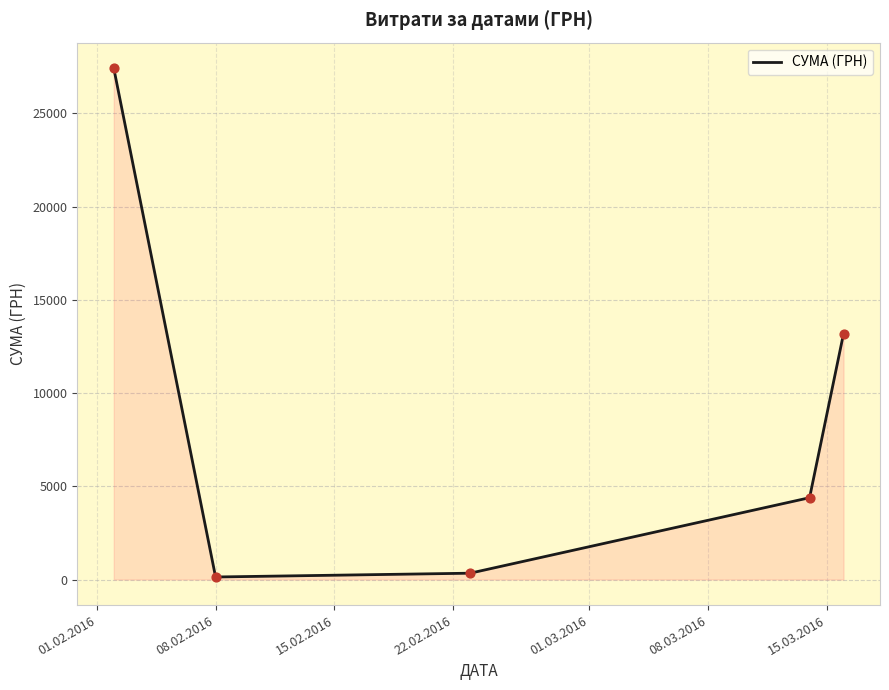

How many interior local valleys (lower than both neighbors) does the data have?

1